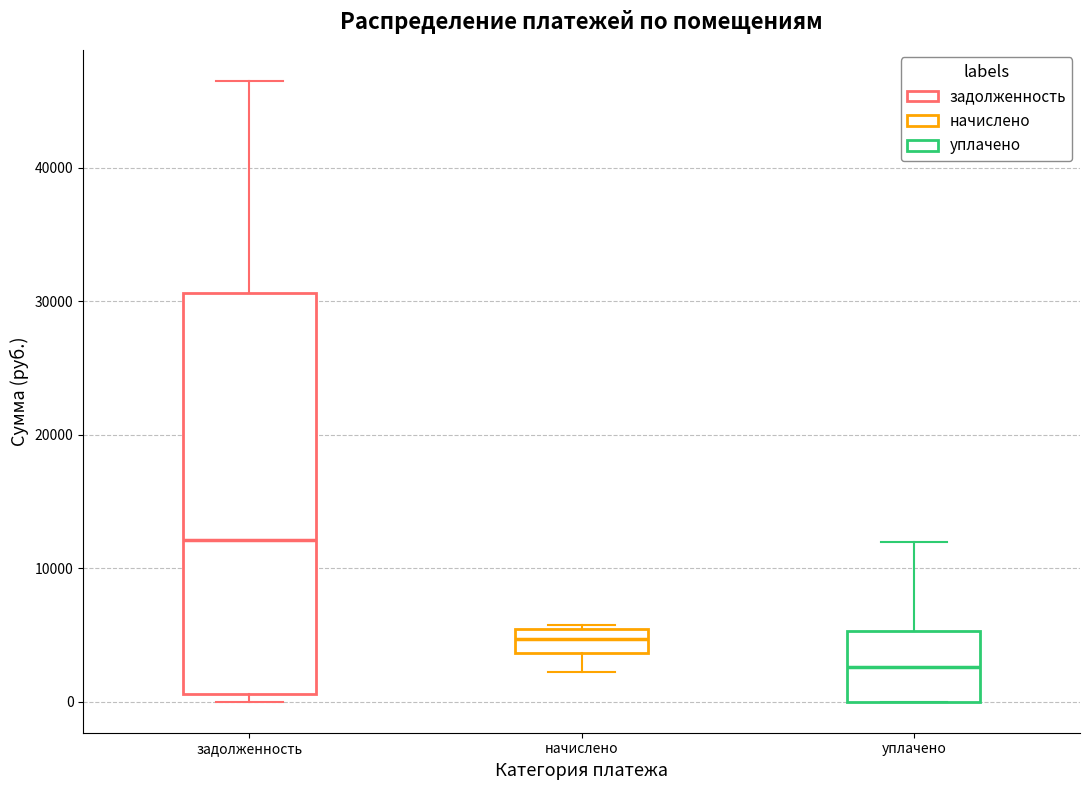

Where does the median line of the box for задолженность sit on the y-axis? The values are not printed on the chart, so give them approximately, as read against the axis.

12000